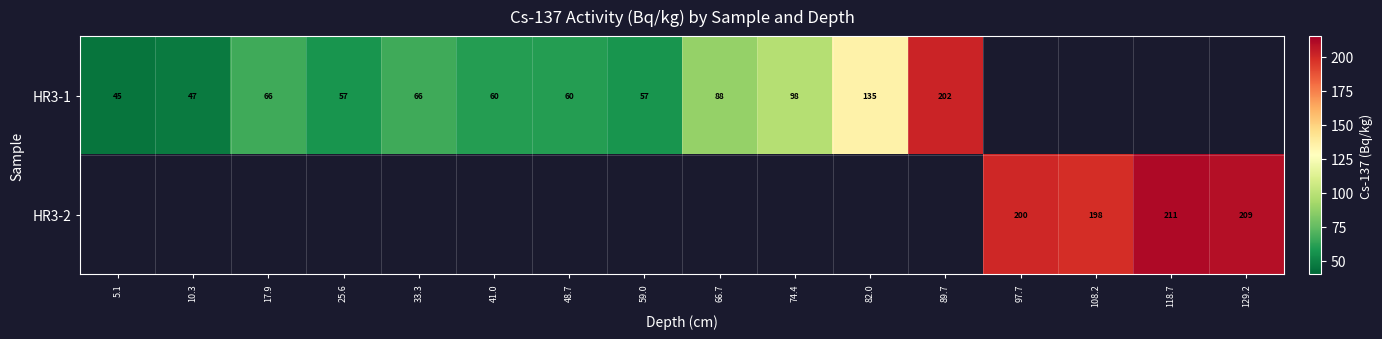

The value of HR3-1 at 59.0 is 35. True or false?

False